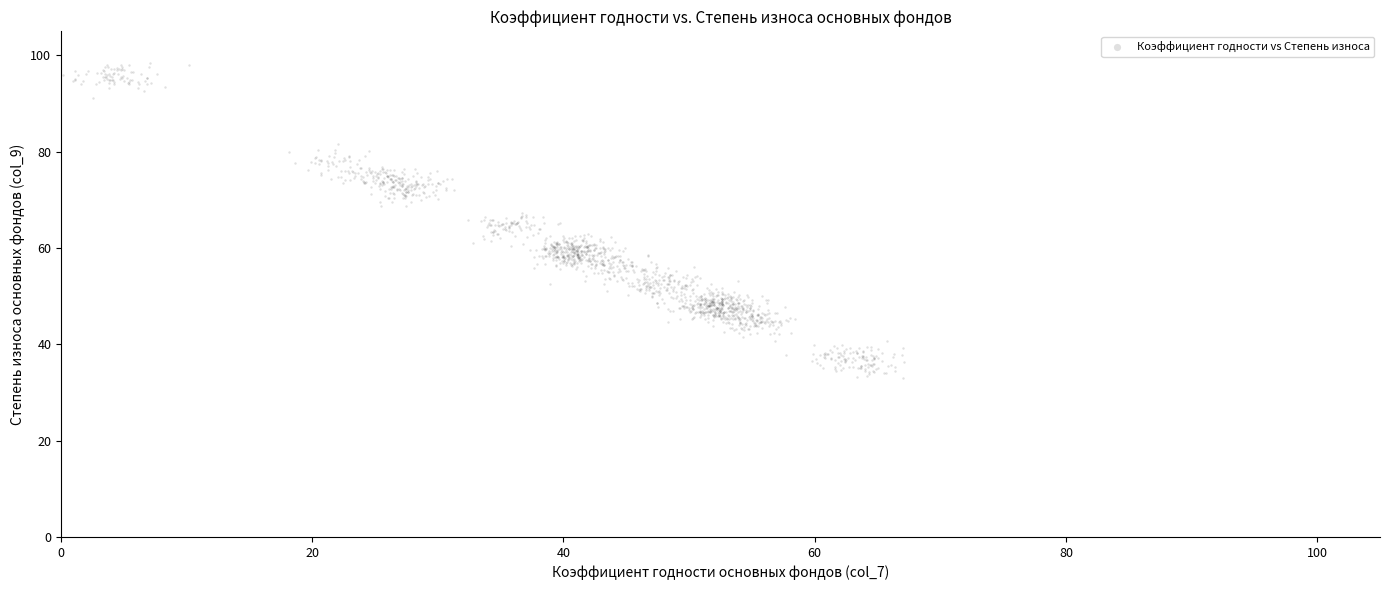

What is the range of Y values (max minus min)?

65.3